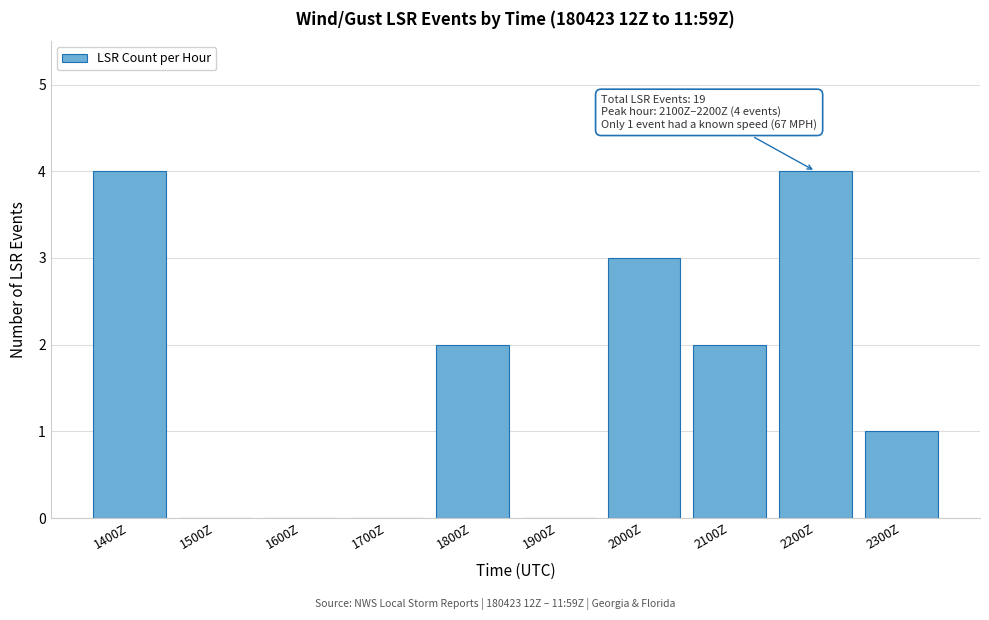

Reading left to right, extract all data points from this chart.

1400Z=4	1500Z=0	1600Z=0	1700Z=0	1800Z=2	1900Z=0	2000Z=3	2100Z=2	2200Z=4	2300Z=1